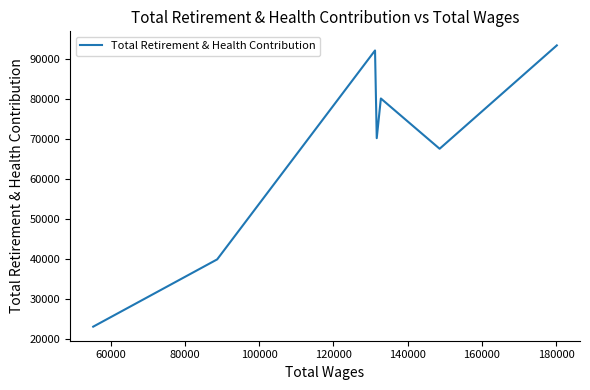

How many lines are shown in the chart?

1